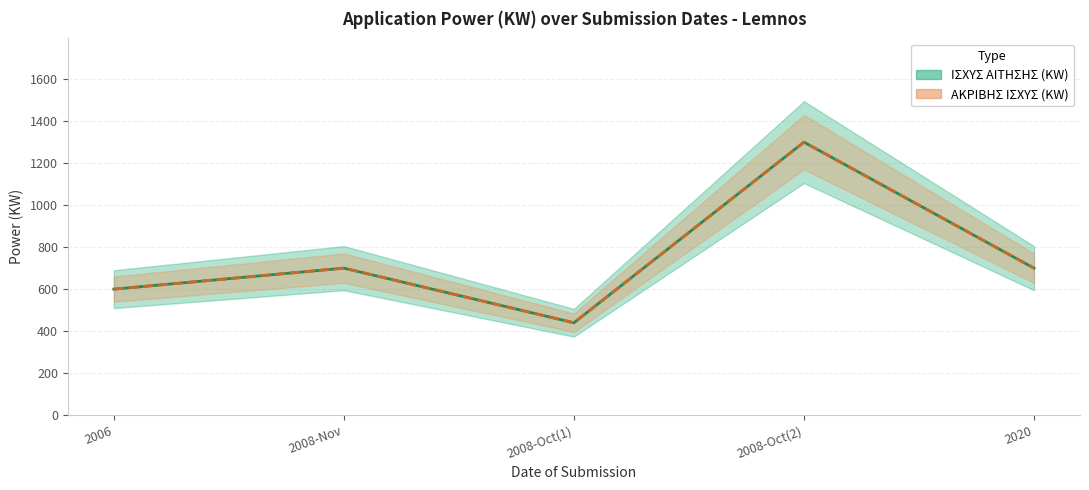

What is the approximate value of ΑΚΡΙΒΗΣ ΙΣΧΥΣ (KW) at 2008-Oct(1), to the nearest 100?

400